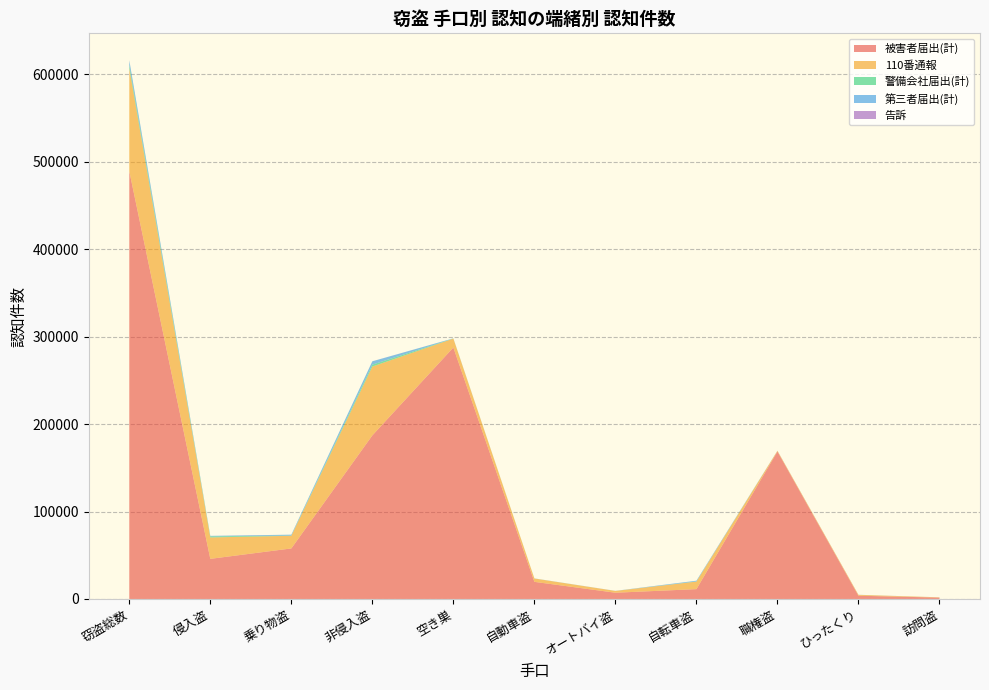

Reading left to right, extract all data points from this chart.

被害者届出(計): 489395	45891	57808	187101	287656	19584	7143	11255	168703	3714	1553
110番通報: 117714	24481	14470	78763	10180	3818	2053	8599	803	990	326
警備会社届出(計): 3610	1201	214	2195	132	38	14	162	3	7	6
第三者届出(計): 5448	600	1033	3815	153	95	83	855	126	81	15
告訴: 61	15	11	35	4	1	1	9	0	0	0